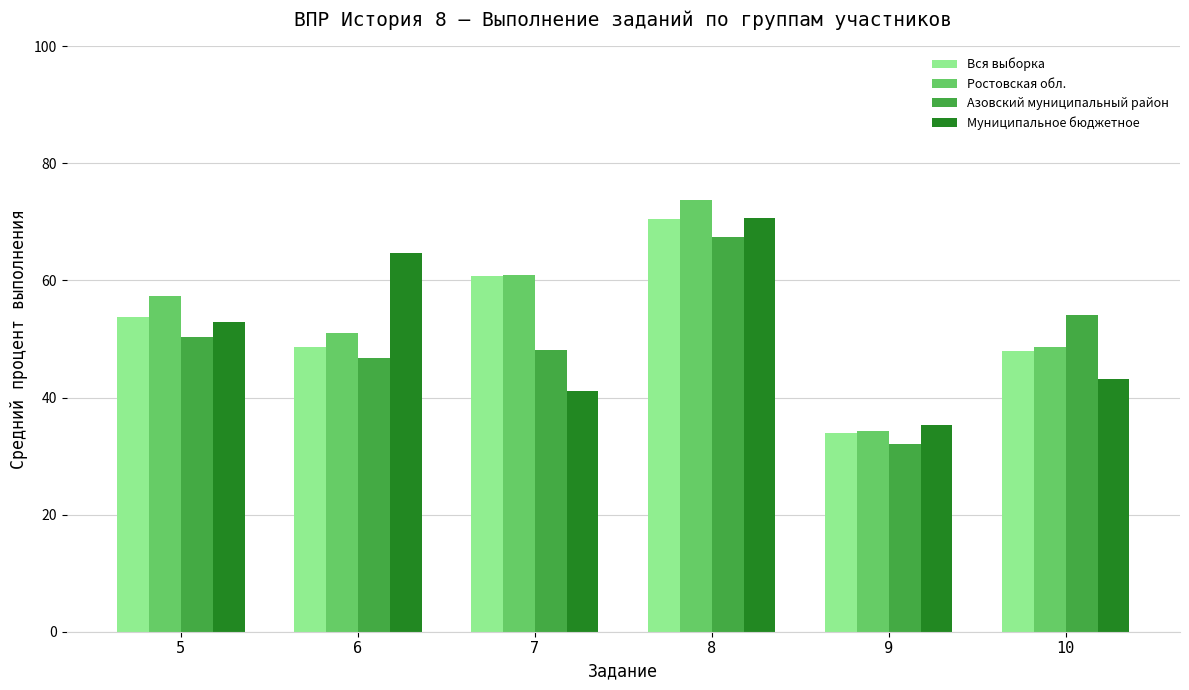

Is the value of Муниципальное бюджетное at 5 greater than the value of Вся выборка at 5?

No